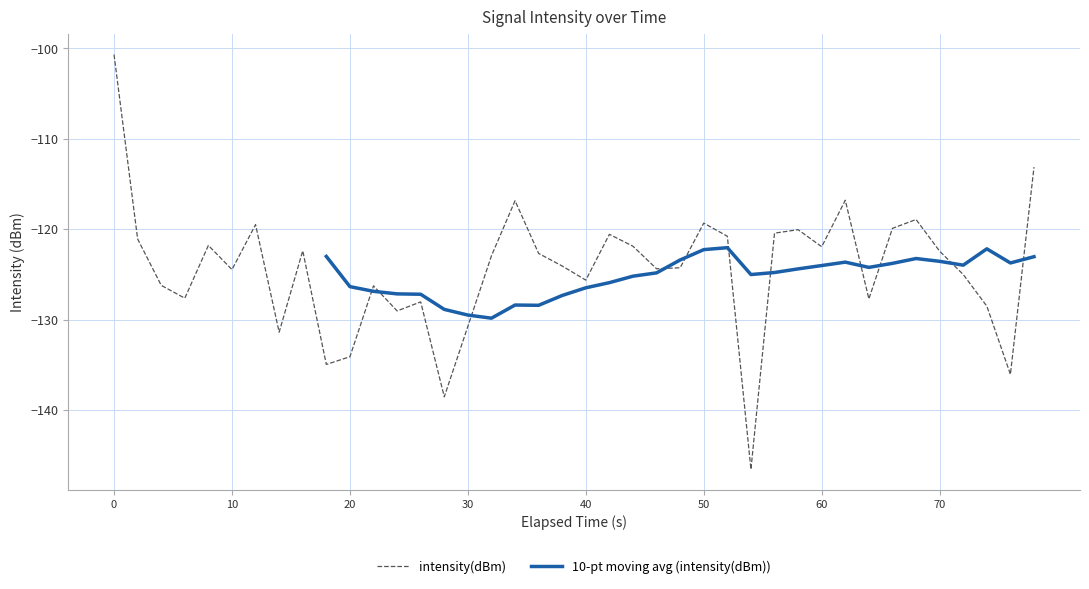

The value of intensity(dBm) at 40 is -219.0. True or false?

False